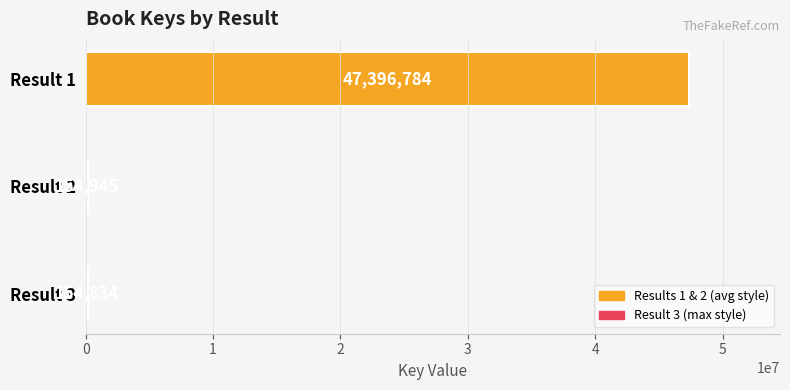

What is the sum of all values?

47706563